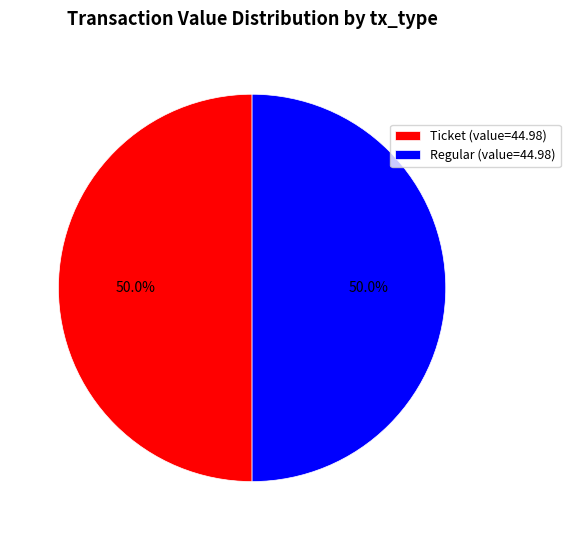

What is the ratio of the value at Ticket (value=44.98) to the value at Regular (value=44.98)?

1.0